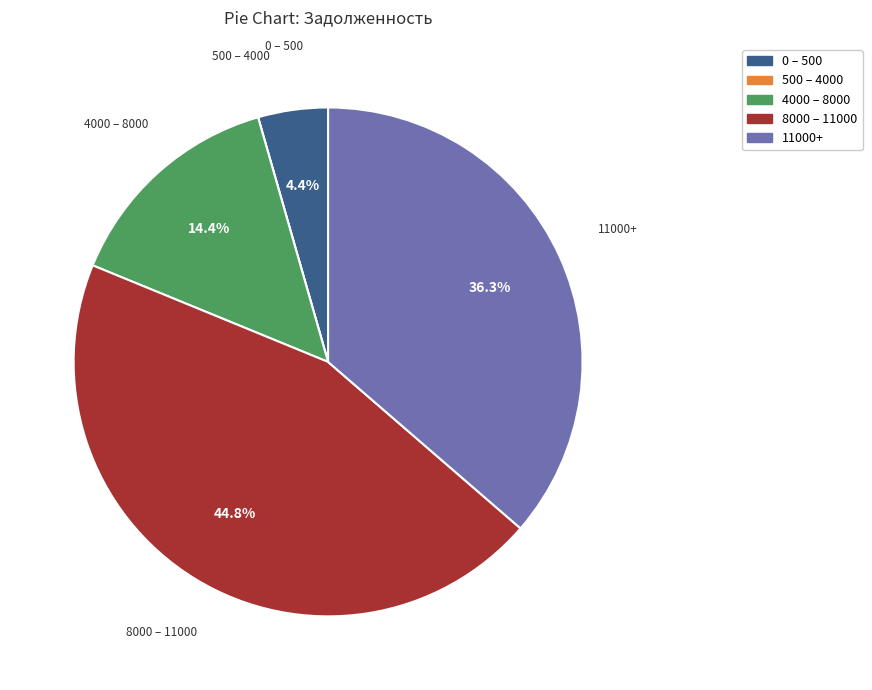

Is there any slice that represents more than half of the pie?

No